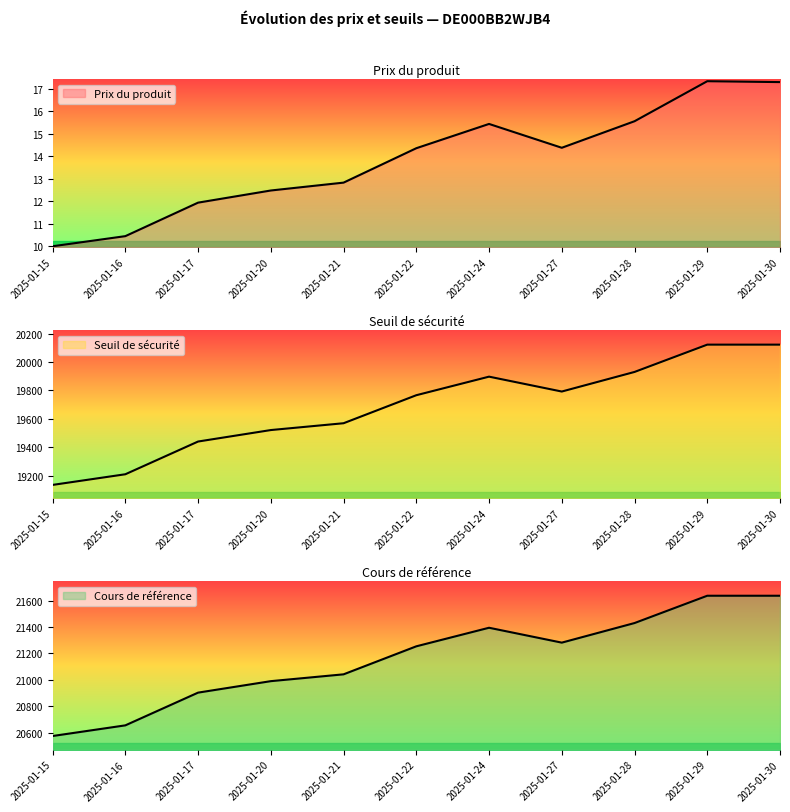

At which category does Cours de référence reach its first local peak?

2025-01-24